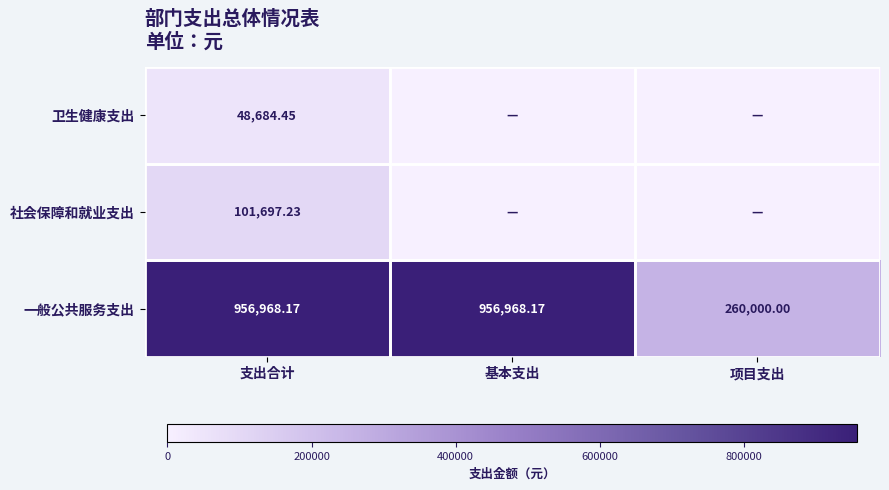

What is the difference between the highest and lowest values at 基本支出?

956968.2